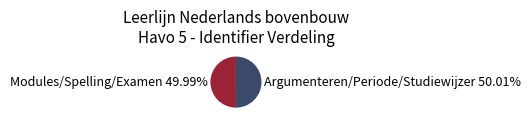

Is there any slice that represents more than half of the pie?

Yes